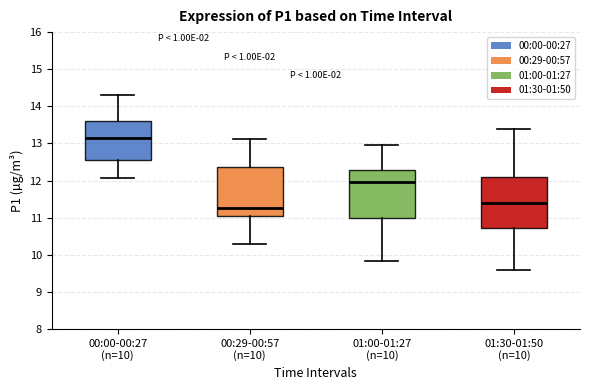

Which box has the highest median line?

00:00-00:27 (n=10)